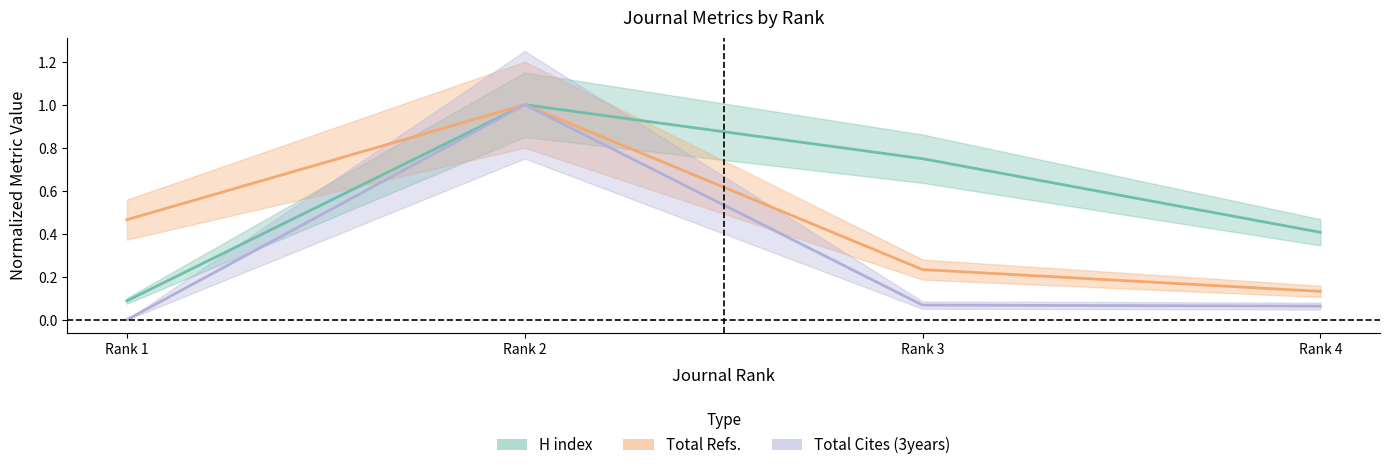

True or false: H index and Total Docs. (1999) intersect in this chart.

False